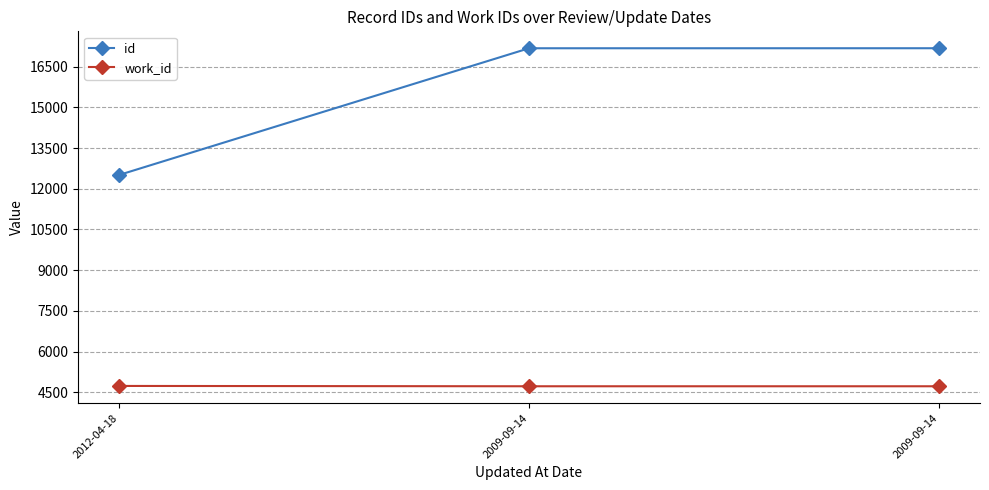

Count the number of categories in the chart.

3